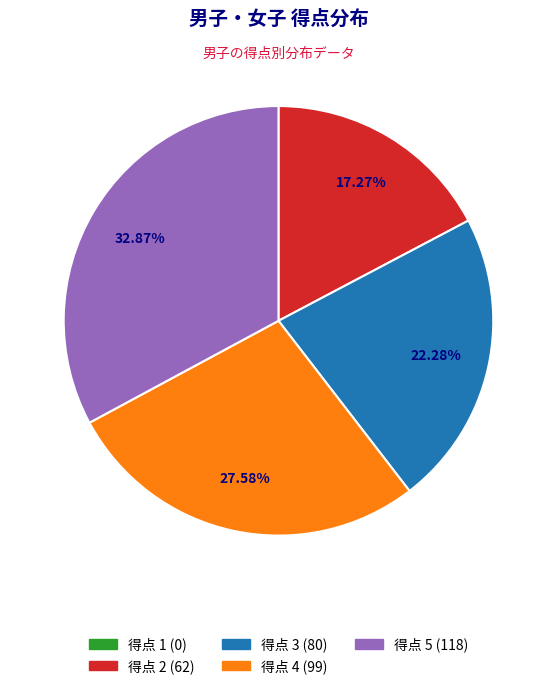

Is there a majority slice in this chart?

No